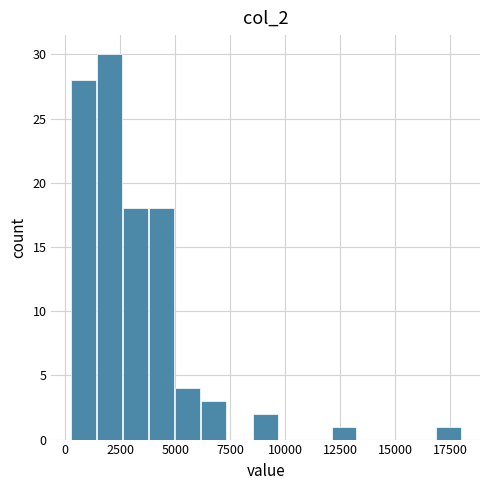

Around what value on the x-axis is the tallest bar? Give the approximate position of its centre, as read against the axis.

2000